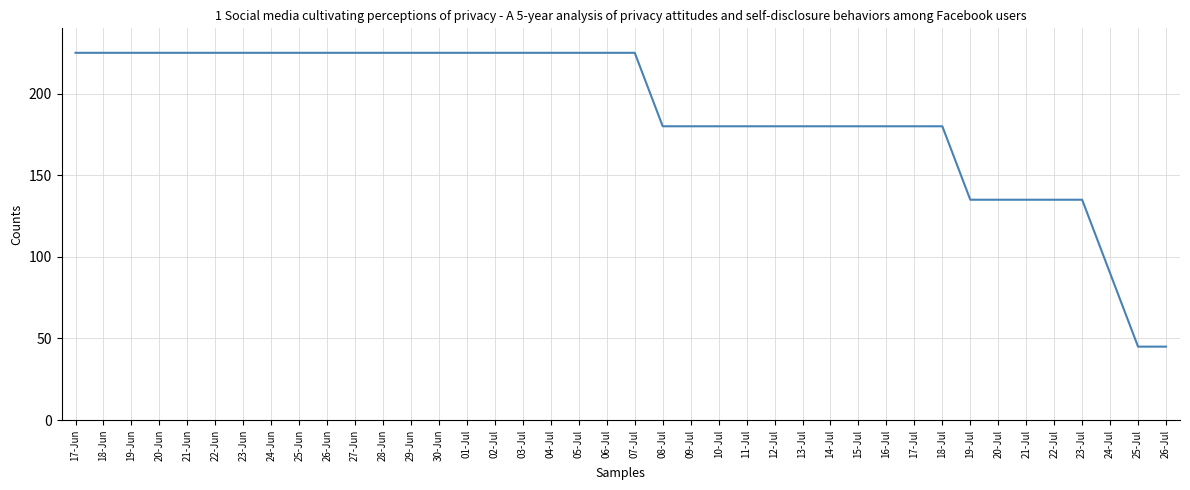

Reading right to left, transcribe all the data shown in this chart.

26-Jul=45	25-Jul=45	24-Jul=90	23-Jul=135	22-Jul=135	21-Jul=135	20-Jul=135	19-Jul=135	18-Jul=180	17-Jul=180	16-Jul=180	15-Jul=180	14-Jul=180	13-Jul=180	12-Jul=180	11-Jul=180	10-Jul=180	09-Jul=180	08-Jul=180	07-Jul=225	06-Jul=225	05-Jul=225	04-Jul=225	03-Jul=225	02-Jul=225	01-Jul=225	30-Jun=225	29-Jun=225	28-Jun=225	27-Jun=225	26-Jun=225	25-Jun=225	24-Jun=225	23-Jun=225	22-Jun=225	21-Jun=225	20-Jun=225	19-Jun=225	18-Jun=225	17-Jun=225